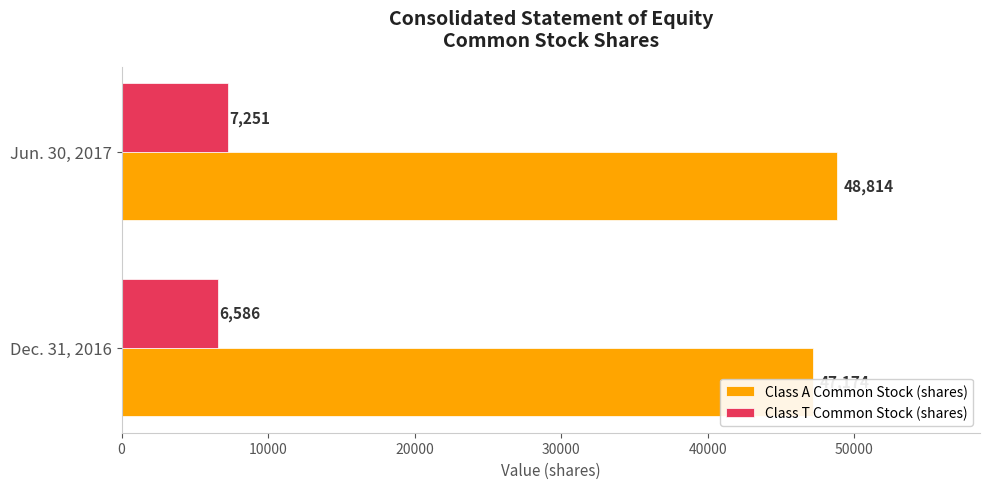

Which series has the widest spread of values?

Class A Common Stock (shares)